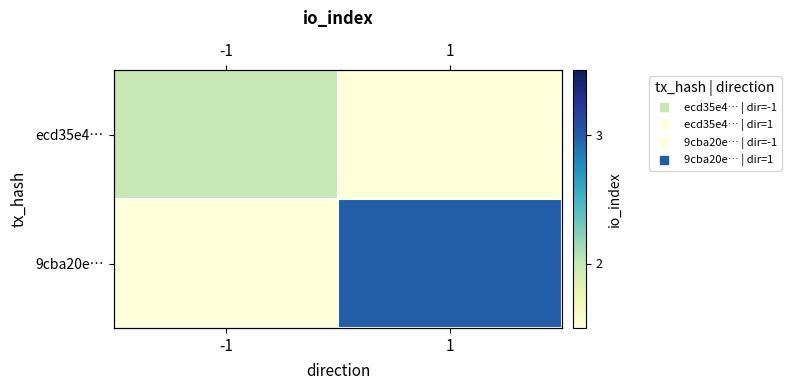

Is the value of ecd35e4… at -1 greater than the value of 9cba20e… at 1?

No